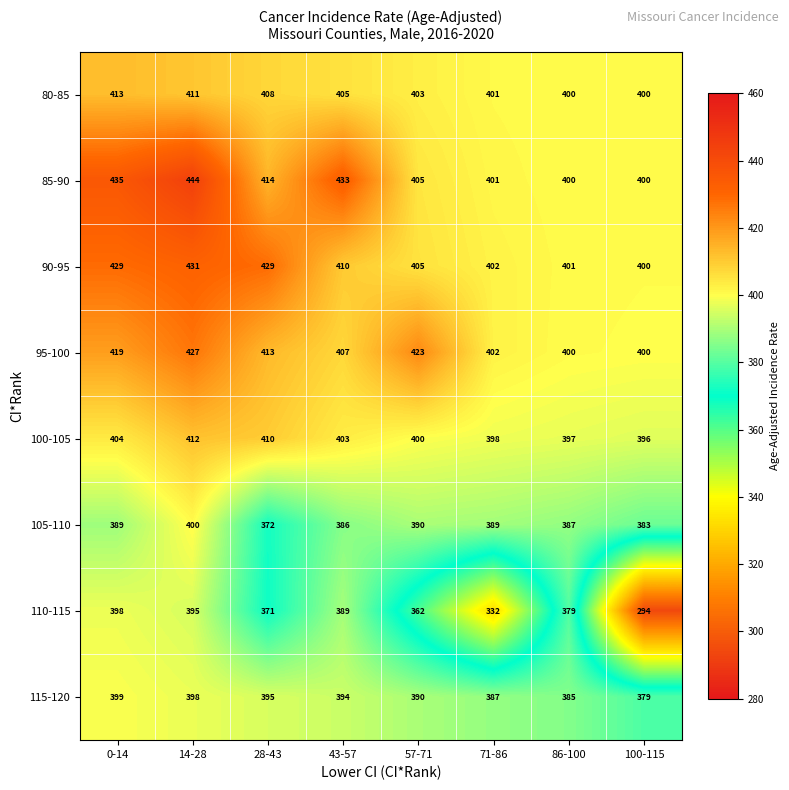

Rank the series by their maximum value, from lowest to highest.

110-115, 115-120, 105-110, 100-105, 80-85, 95-100, 90-95, 85-90